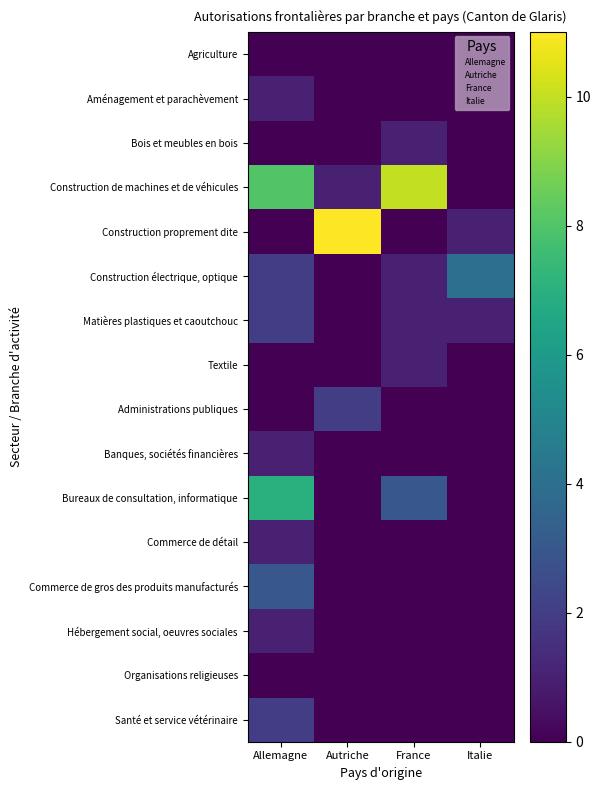

Read the Construction proprement dite value at Italie.

1